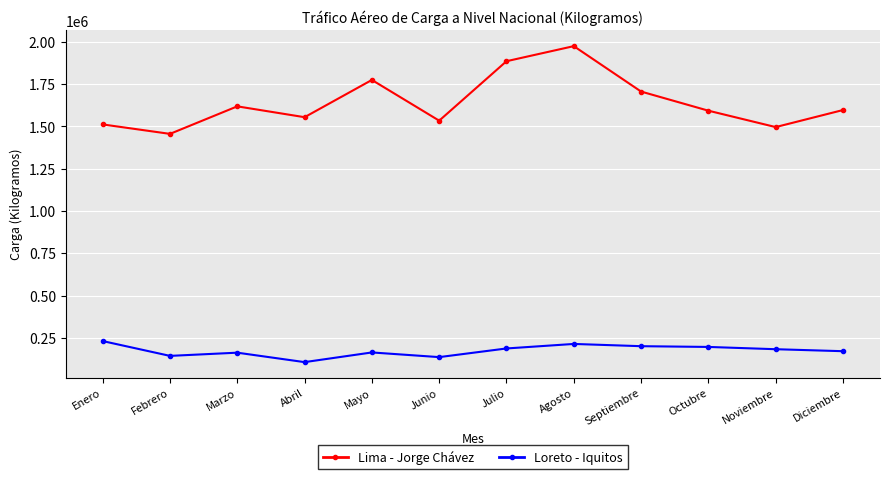

True or false: Loreto - Iquitos has more than 0 interior local peaks.

True